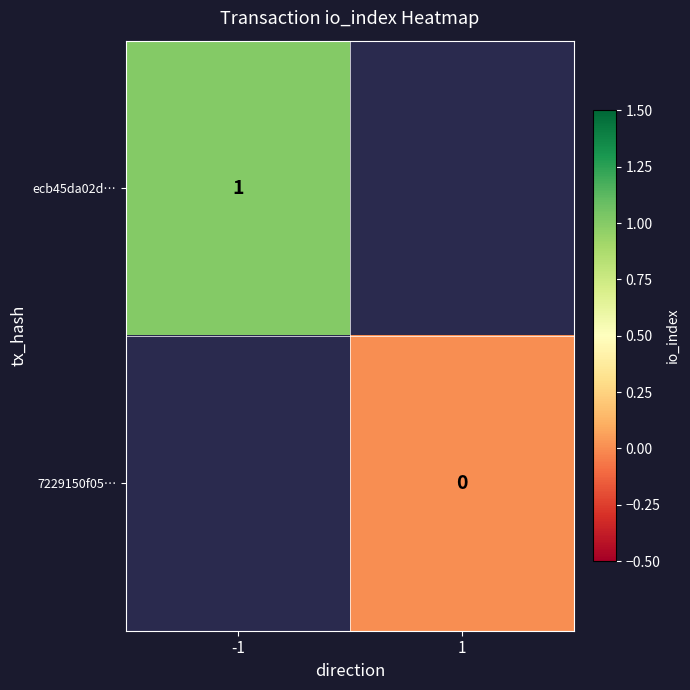

The value of ecb45da02d… at -1 is 1. True or false?

True